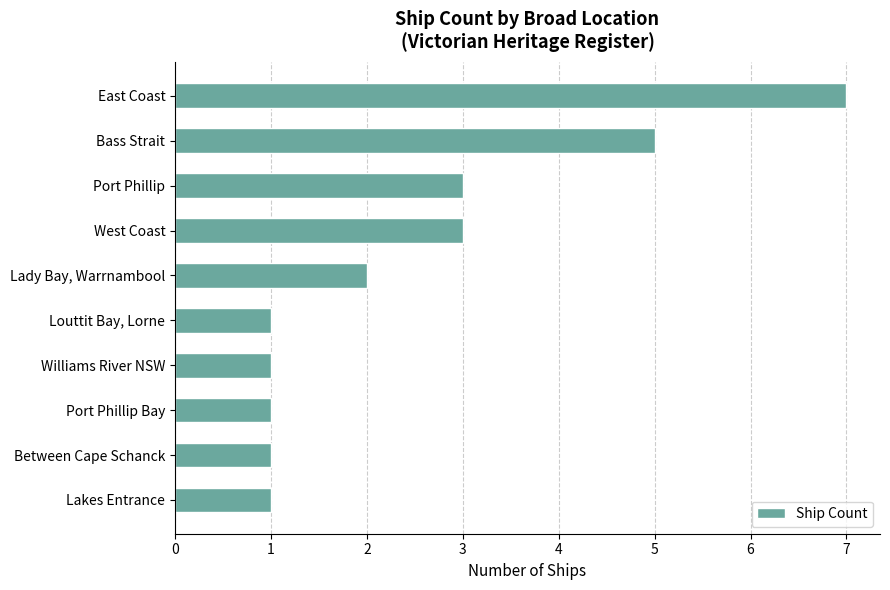

True or false: the data shows 5 at West Coast.

False